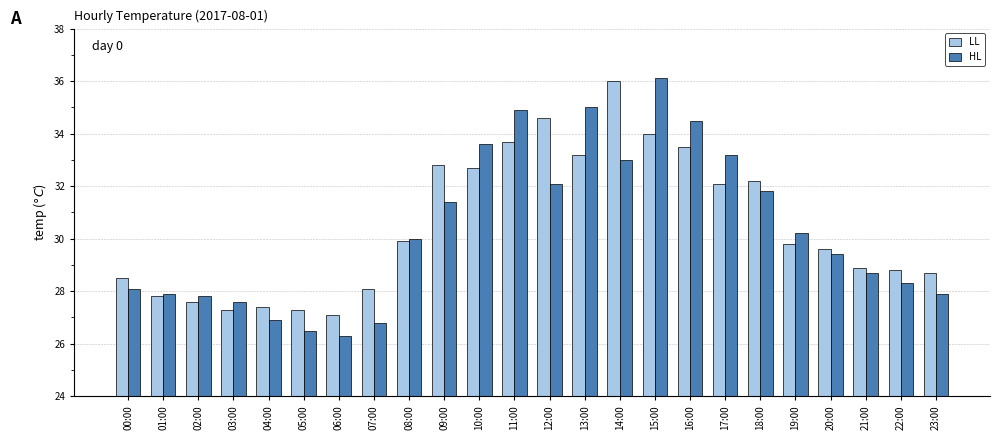

What position from the left is 04:00?

5